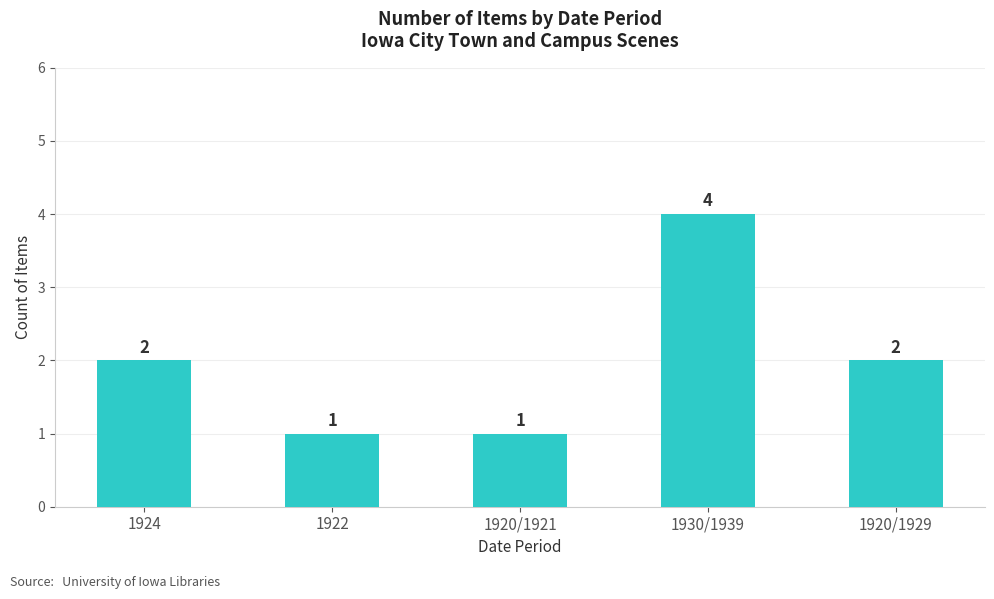

What value does the data have at 1920/1921?

1